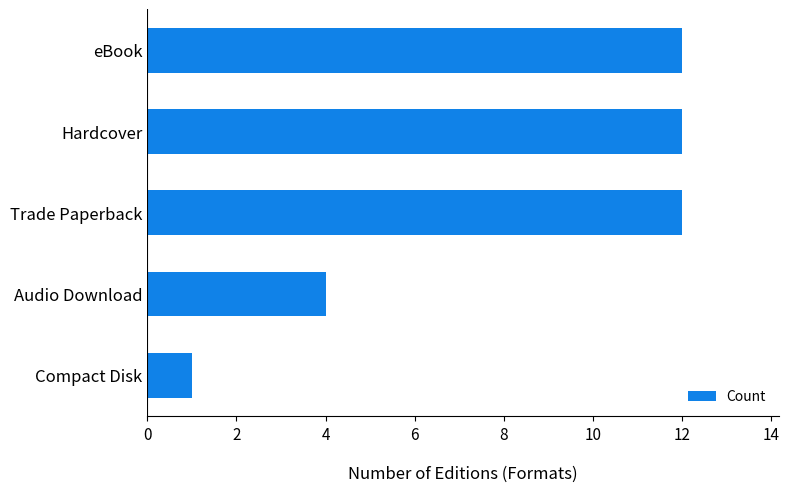

The chart shows a value of 4 at Audio Download. True or false?

True